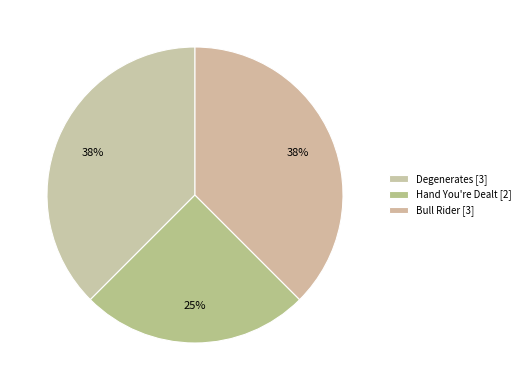

How many segments does this pie chart have?

3